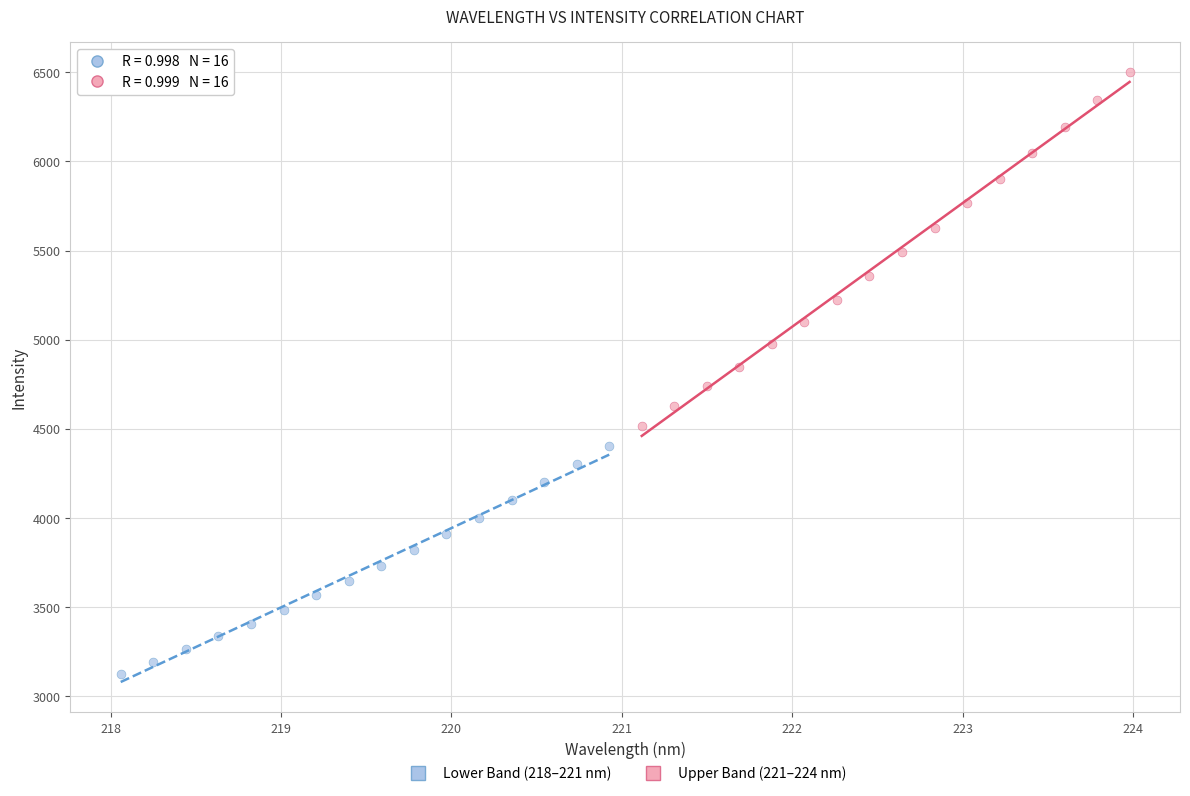

Which series reaches the minimum Y coordinate?

Lower Band (218–221 nm)